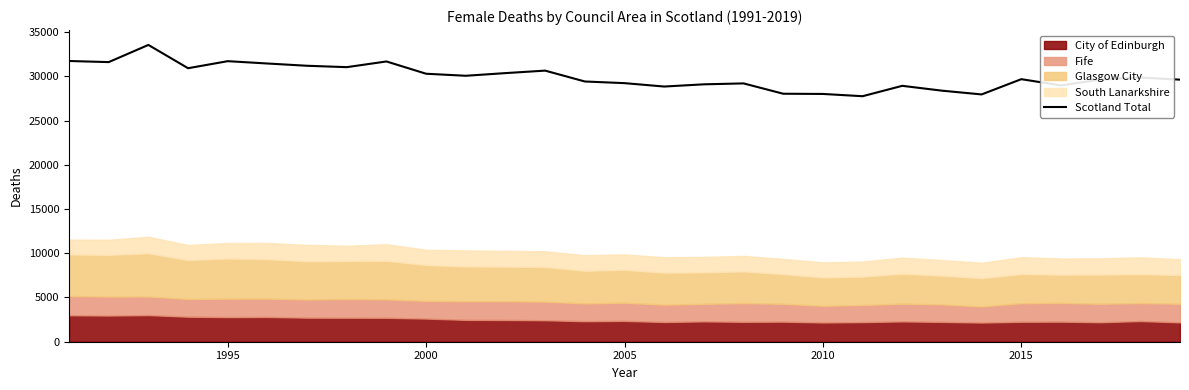

What is the average value?

29956